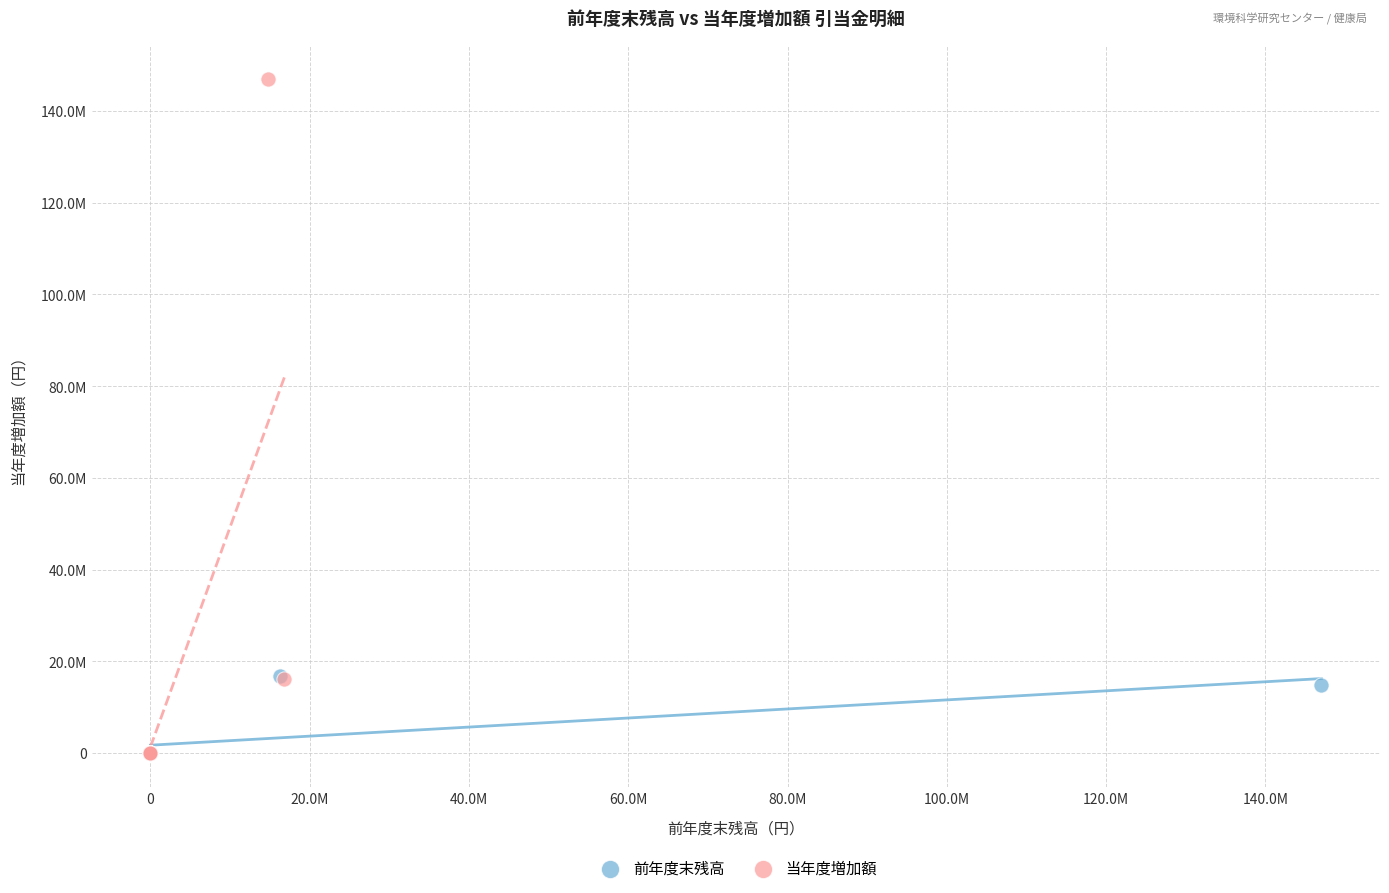

Which series contains the highest Y value?

当年度増加額